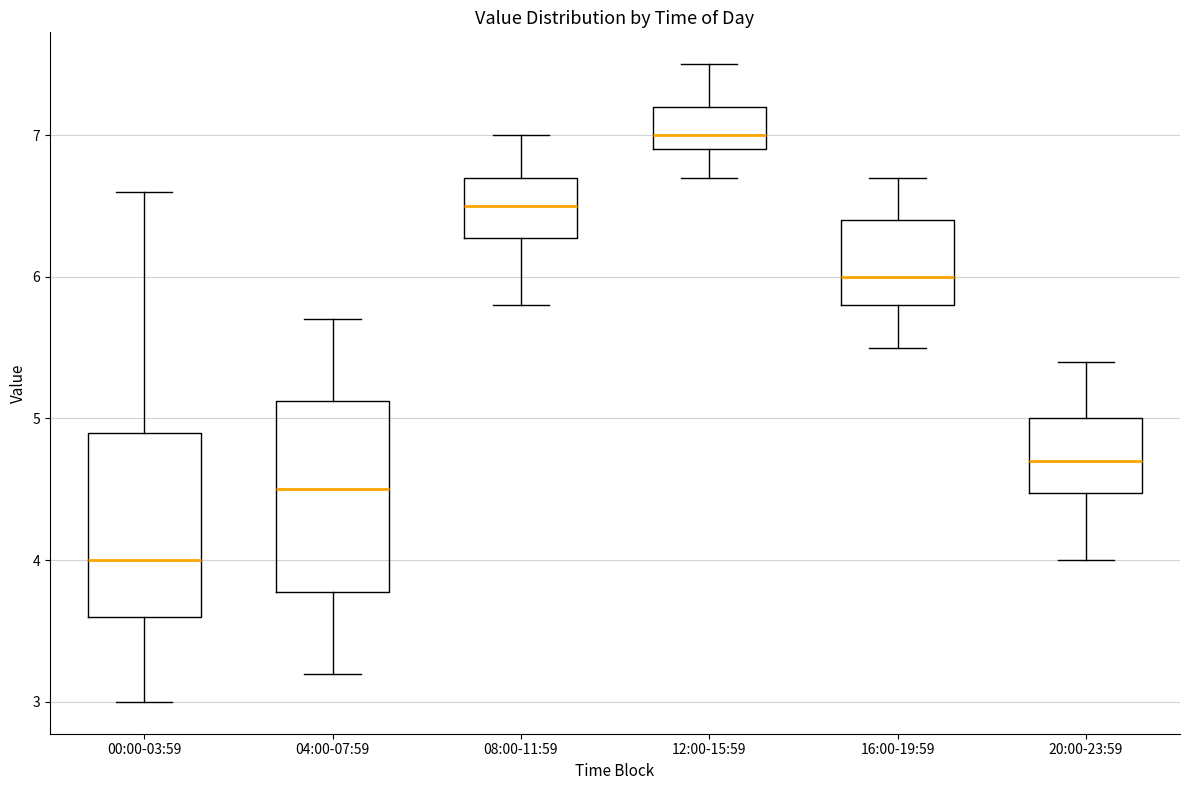

Reading left to right, read every box against the y-axis: the position of its median line, the range the box covers, and the ends of its whiskers. The values are not printed on the chart, so give them approximately, as read against the axis.

00:00-03:59: median 4.0, box 3.6 to 4.9, whiskers 3.0 to 6.6
04:00-07:59: median 4.5, box 3.8 to 5.1, whiskers 3.2 to 5.7
08:00-11:59: median 6.5, box 6.3 to 6.7, whiskers 5.8 to 7.0
12:00-15:59: median 7.0, box 6.9 to 7.2, whiskers 6.7 to 7.5
16:00-19:59: median 6.0, box 5.8 to 6.4, whiskers 5.5 to 6.7
20:00-23:59: median 4.7, box 4.5 to 5.0, whiskers 4.0 to 5.4